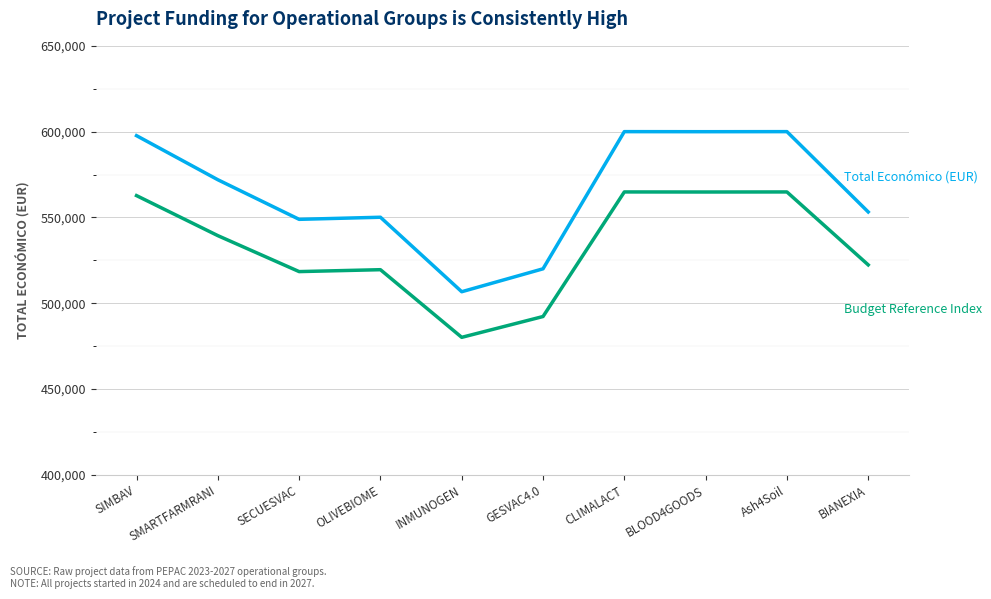

What is the difference between the highest and lowest values at SECUESVAC?

30452.0